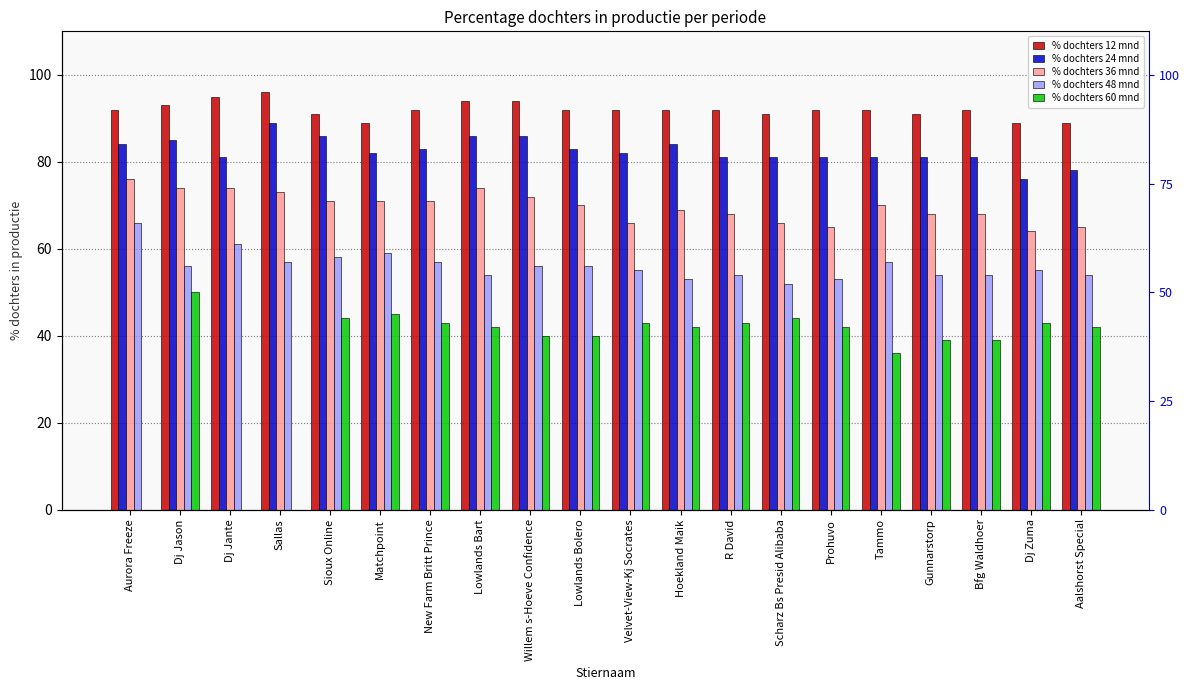

Rank the series by their average value, from lowest to highest.

% dochters 60 mnd, % dochters 48 mnd, % dochters 36 mnd, % dochters 24 mnd, % dochters 12 mnd